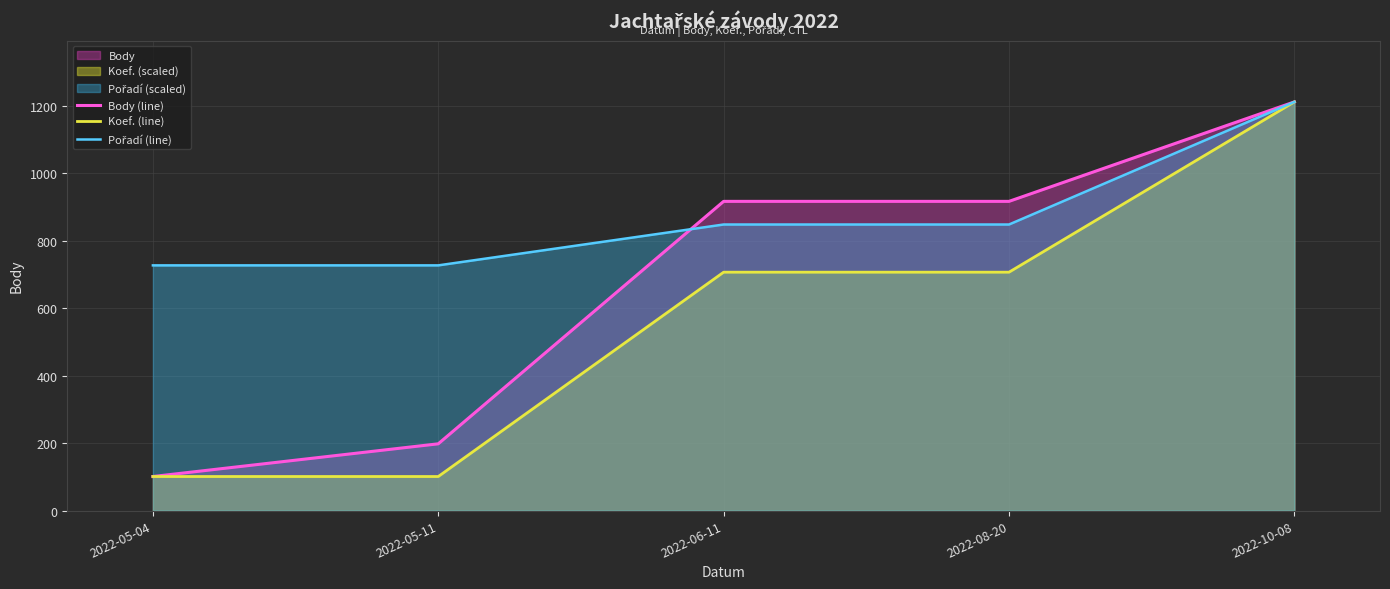

Which series changed the most between 2022-05-04 and 2022-08-20?

Body (line)